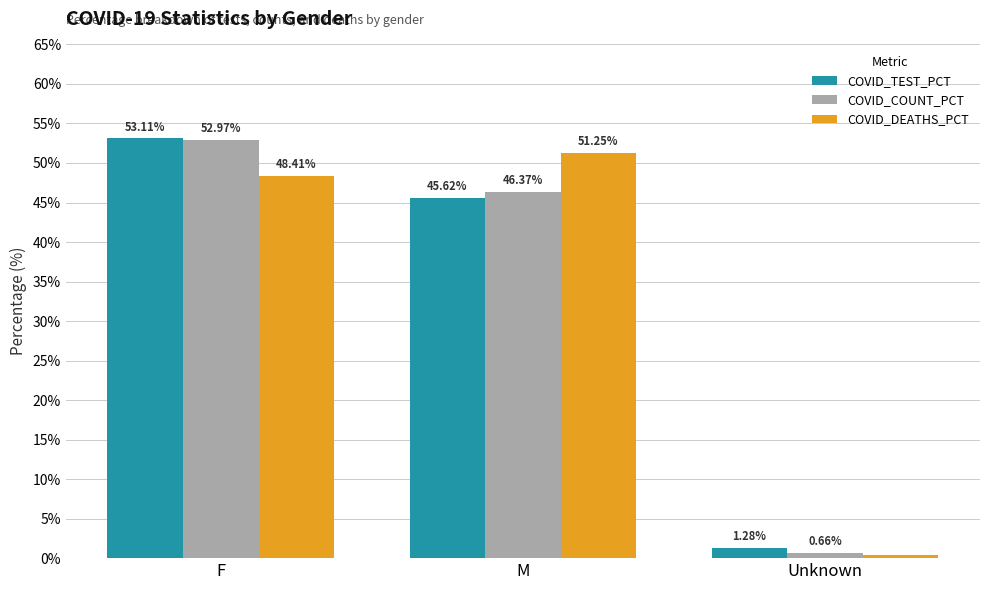

Which series has the widest spread of values?

COVID_COUNT_PCT